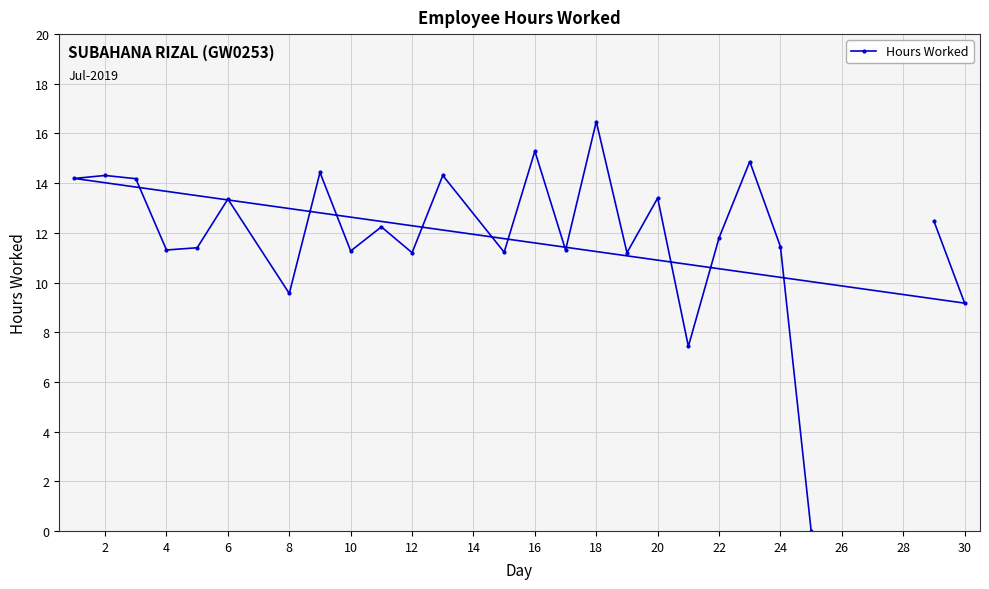

What is the average value?

11.9